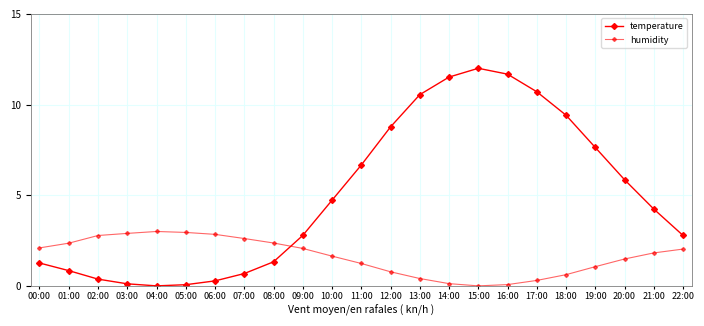

What is the label of the 6th point from the left?

05:00